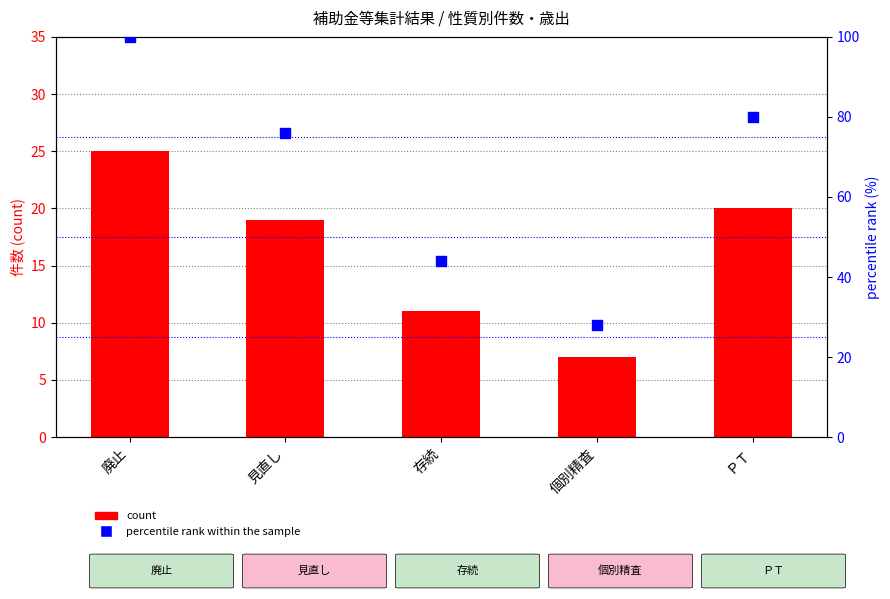

Which series has the largest total across all categories?

percentile rank within the sample